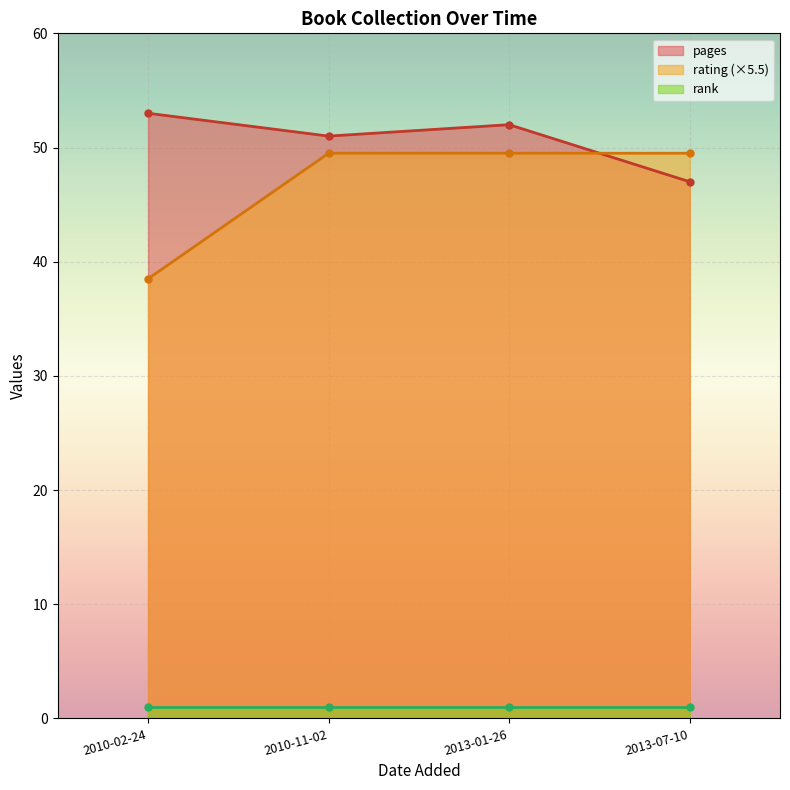

True or false: rating (×5.5) has more than 2 points higher than both neighbors.

False